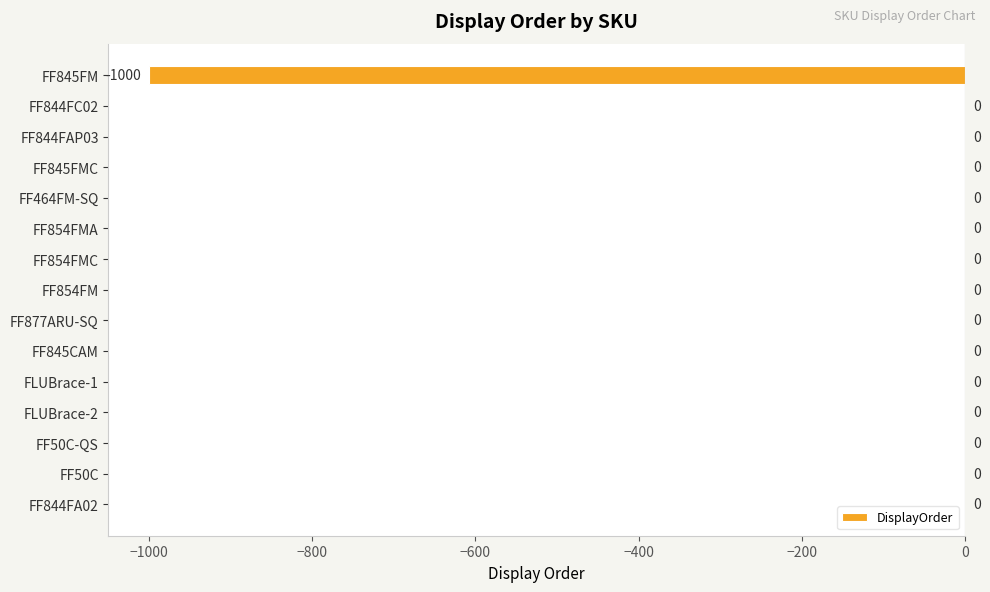

True or false: the data shows 543 at FF845CAM.

False